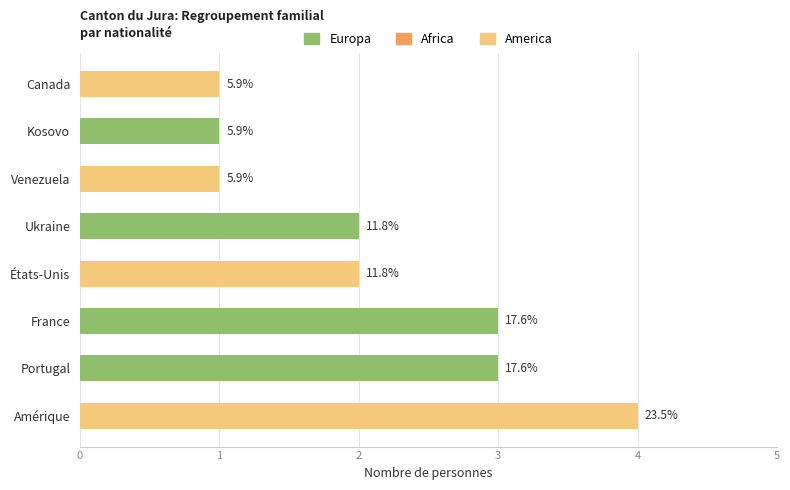

Are the bars horizontal?

Yes